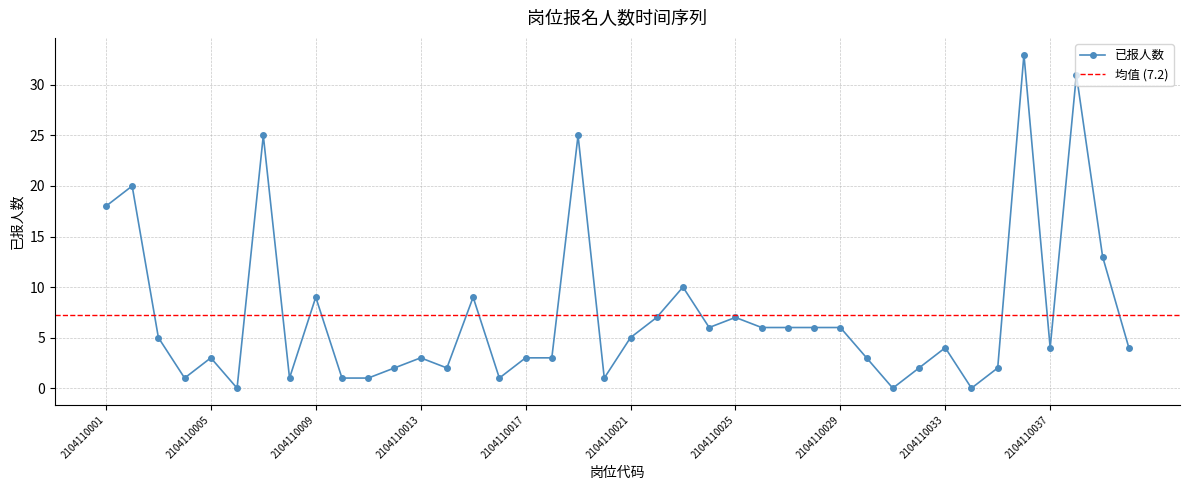

The chart shows a value of 25 at 2104110019. True or false?

True